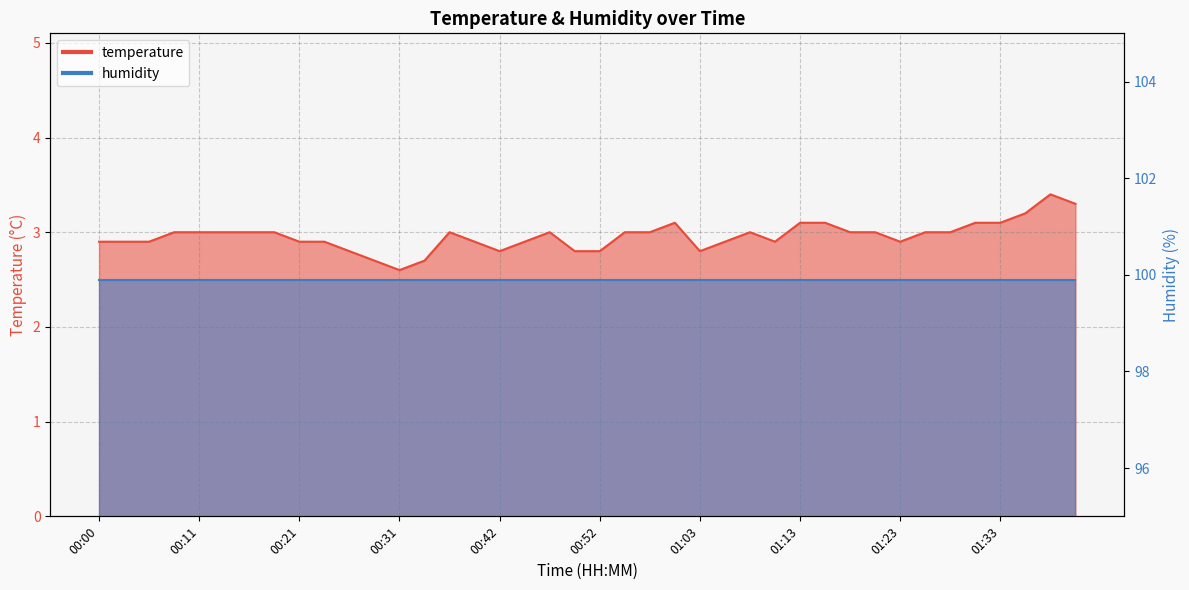

What is the label of the 3rd point from the left?

00:06